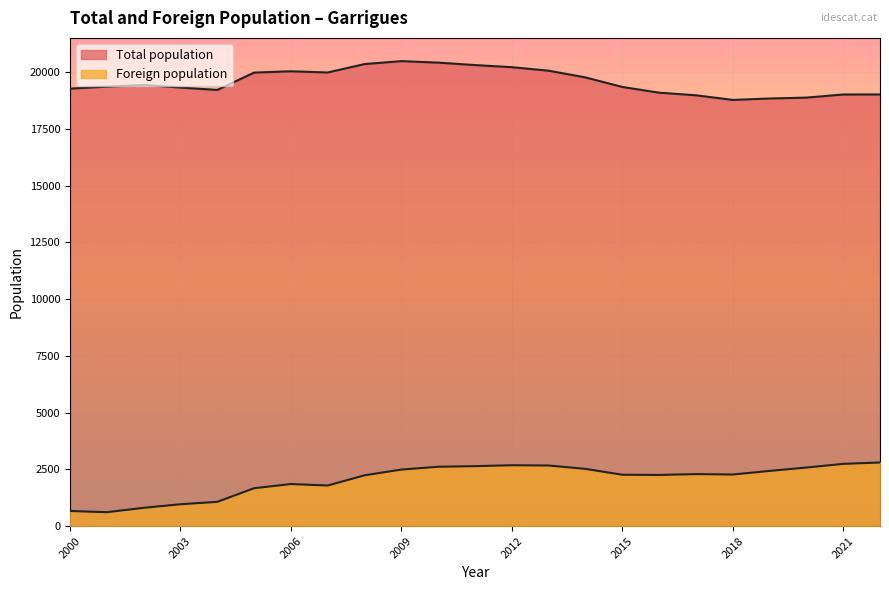

Count the number of categories in the chart.

23